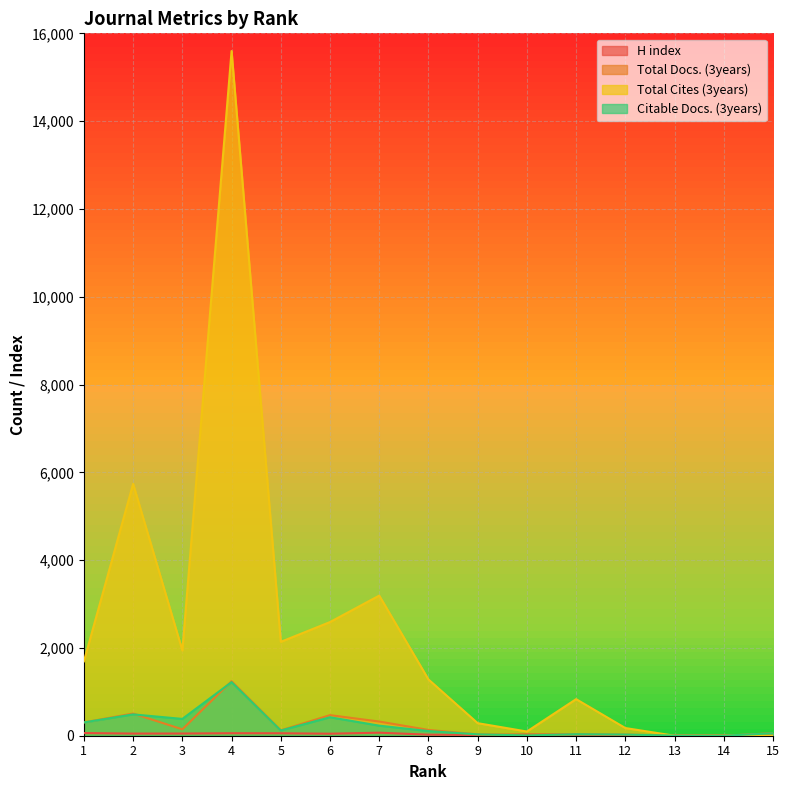

List the series in order of their peak value, lowest first.

H index, Citable Docs. (3years), Total Docs. (3years), Total Cites (3years)